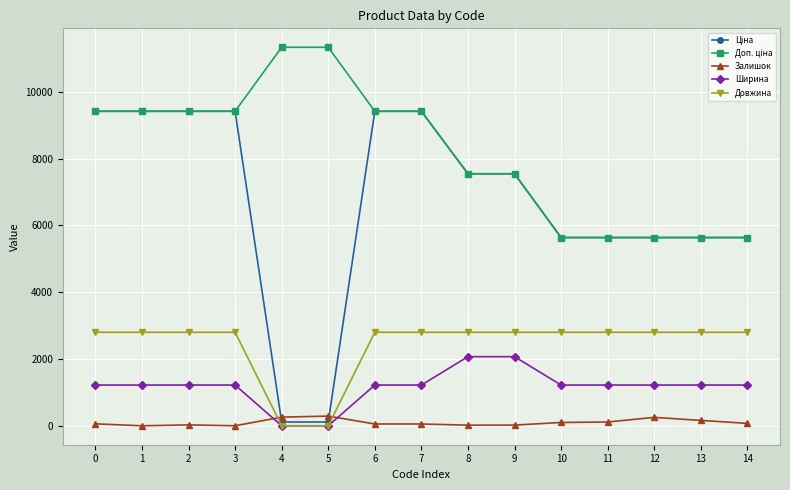

Is the value of Ширина at 14 greater than the value of Довжина at 12?

No